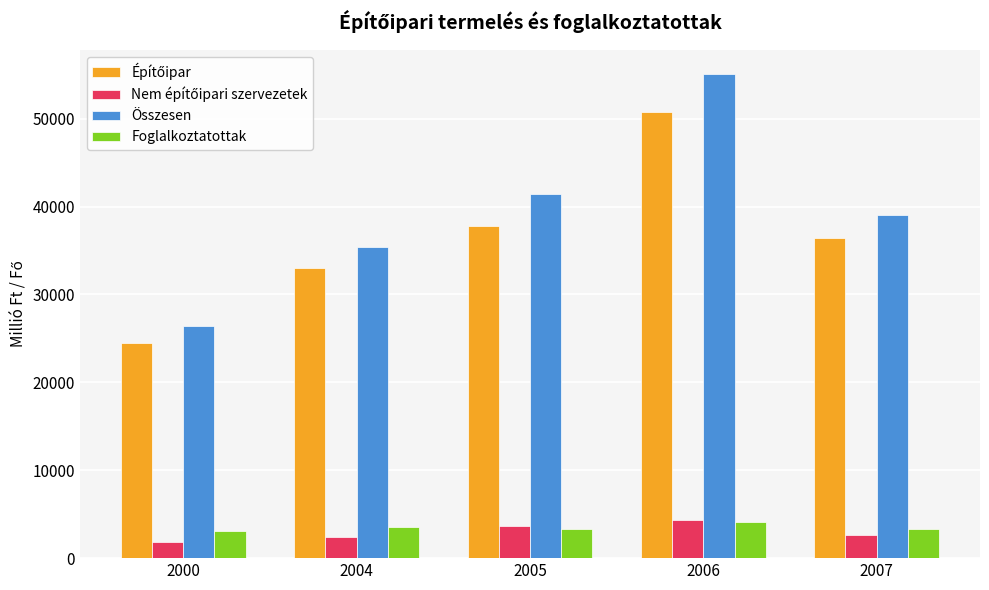

At how many categories does at least one series exceed 24178?

5